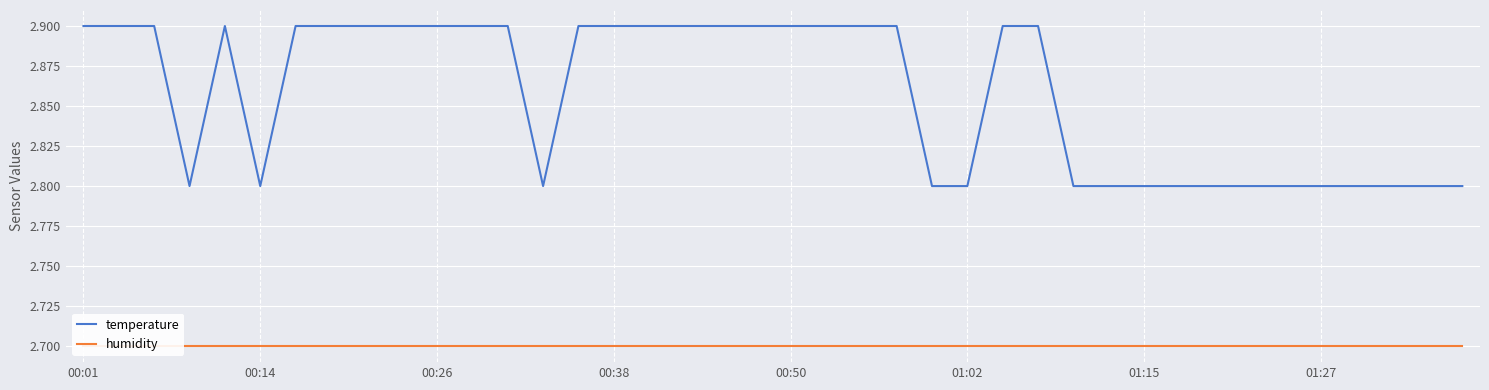

Is it true that temperature equals 2.9 at 00:26?

True